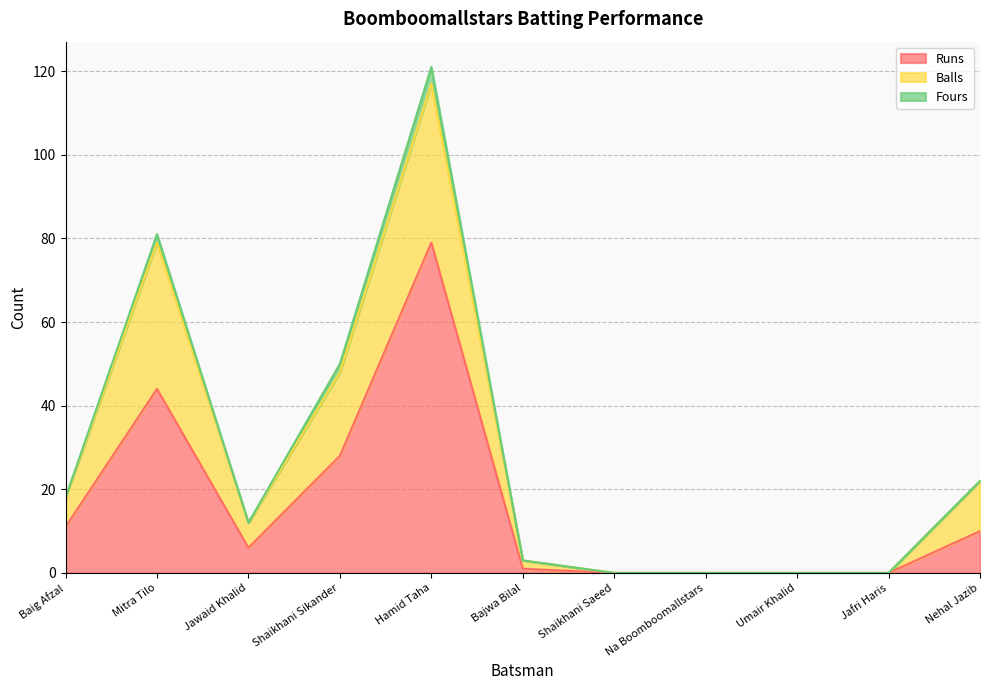

At which category is the sum across all series the highest?

Hamid Taha